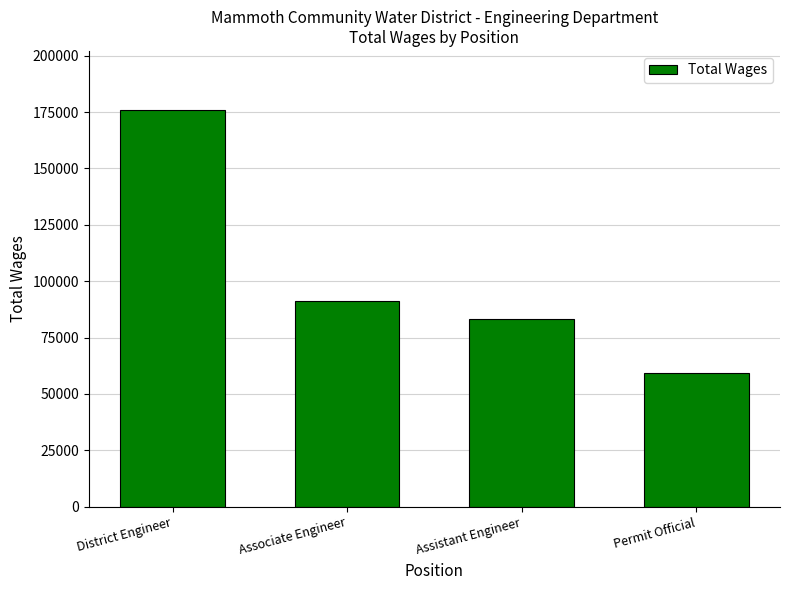

Reading left to right, extract all data points from this chart.

District Engineer=175718	Associate Engineer=91055	Assistant Engineer=83170	Permit Official=59402